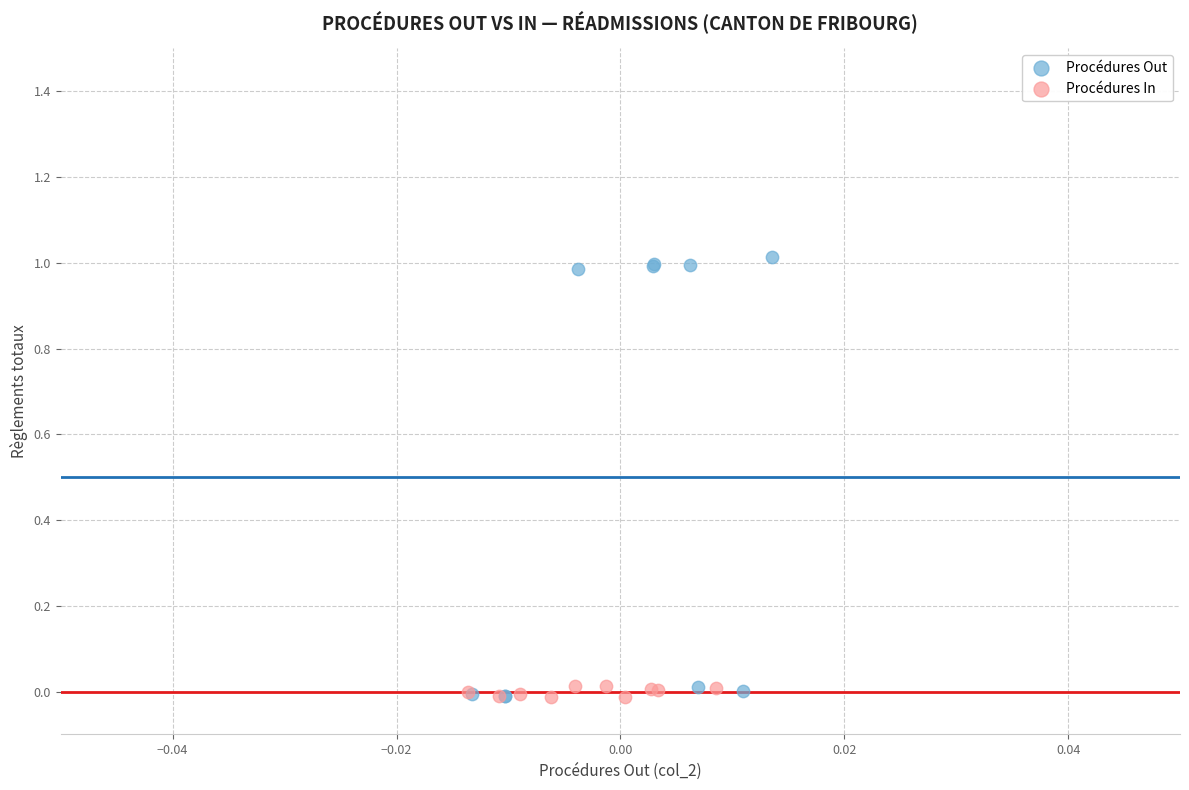

Which series has the largest Y range (max minus min)?

Procédures Out